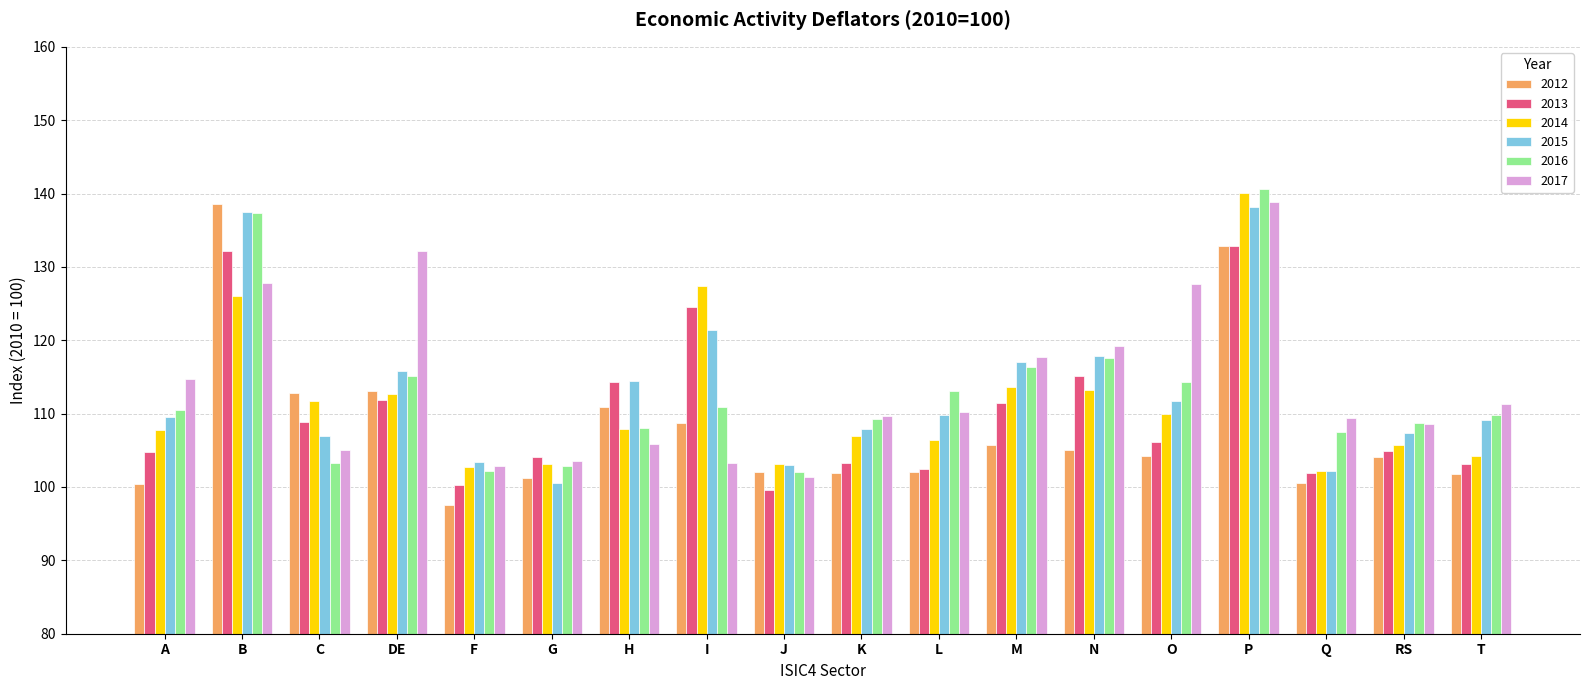

The value of 2017 at DE is 31.3. True or false?

False